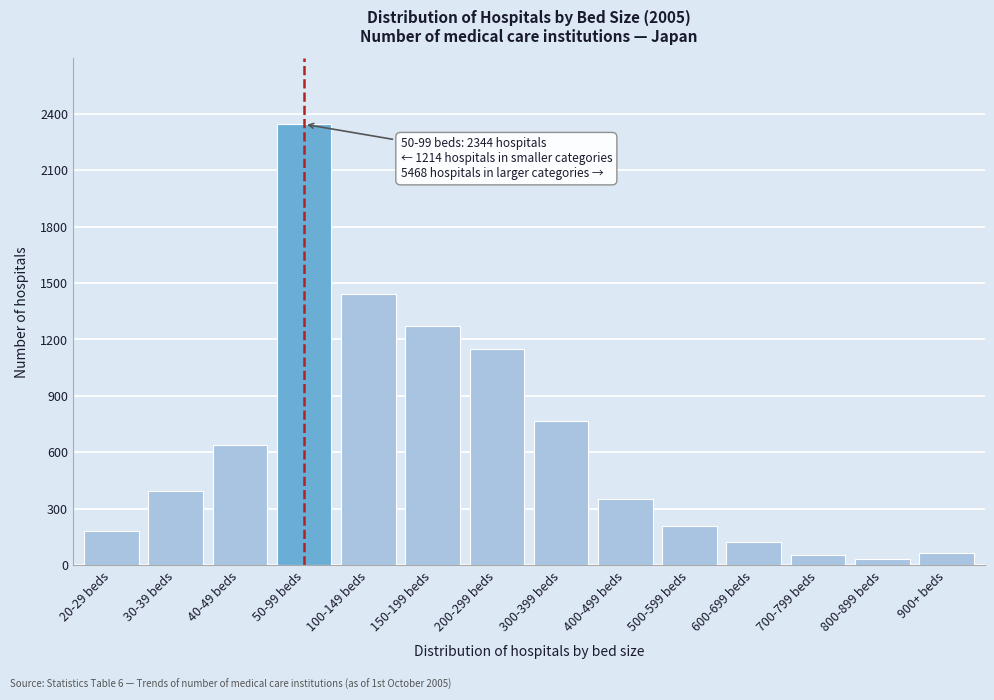

Reading left to right, what are all the values shown in this chart?

20-29 beds=180	30-39 beds=396	40-49 beds=638	50-99 beds=2344	100-149 beds=1442	150-199 beds=1274	200-299 beds=1149	300-399 beds=764	400-499 beds=354	500-599 beds=207	600-699 beds=123	700-799 beds=54	800-899 beds=34	900+ beds=67